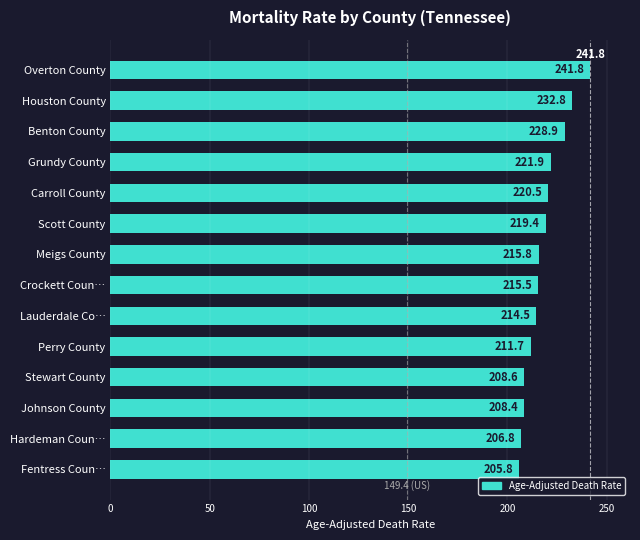

Reading top to bottom, what are all the values shown in this chart?

241.8	232.8	228.9	221.9	220.5	219.4	215.8	215.5	214.5	211.7	208.6	208.4	206.8	205.8